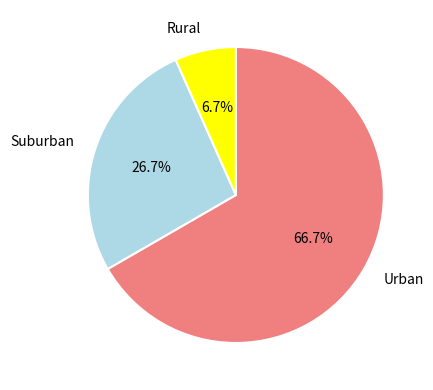

Is there any slice that represents more than half of the pie?

Yes